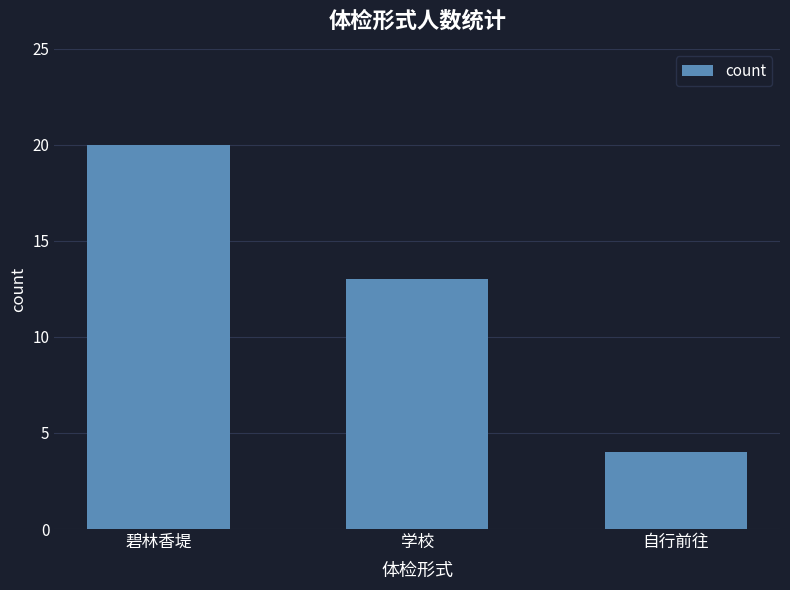

List the labels in order of value, smallest first.

自行前往, 学校, 碧林香堤